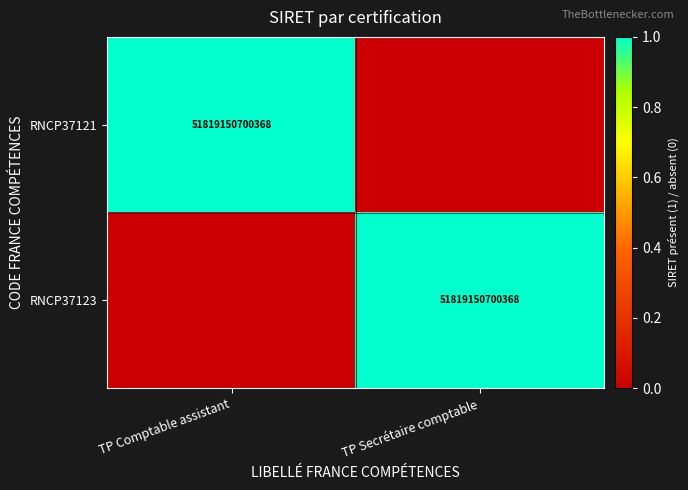

The value of RNCP37123 at TP Secrétaire comptable is 35108250078905. True or false?

False